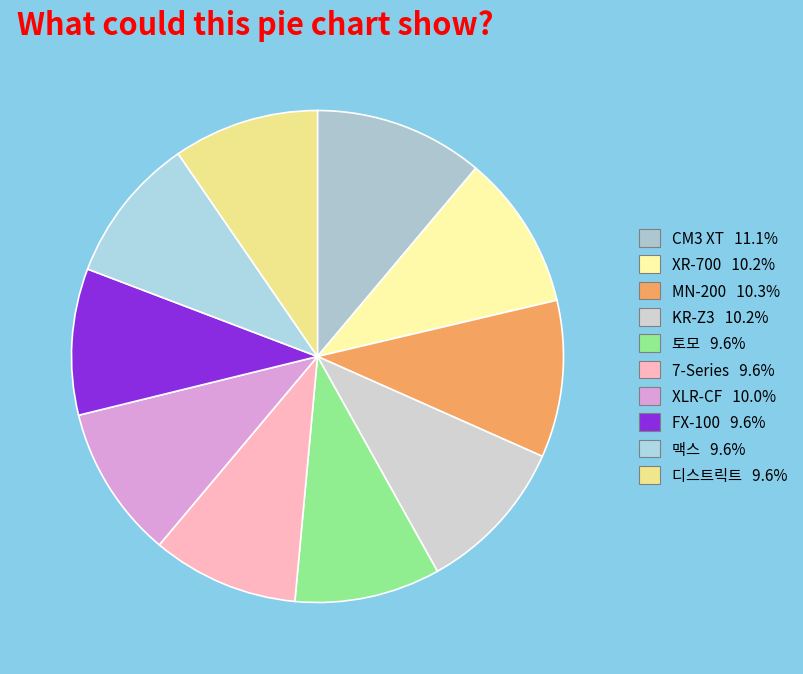

Which has a higher value, 맥스 or CM3 XT?

CM3 XT